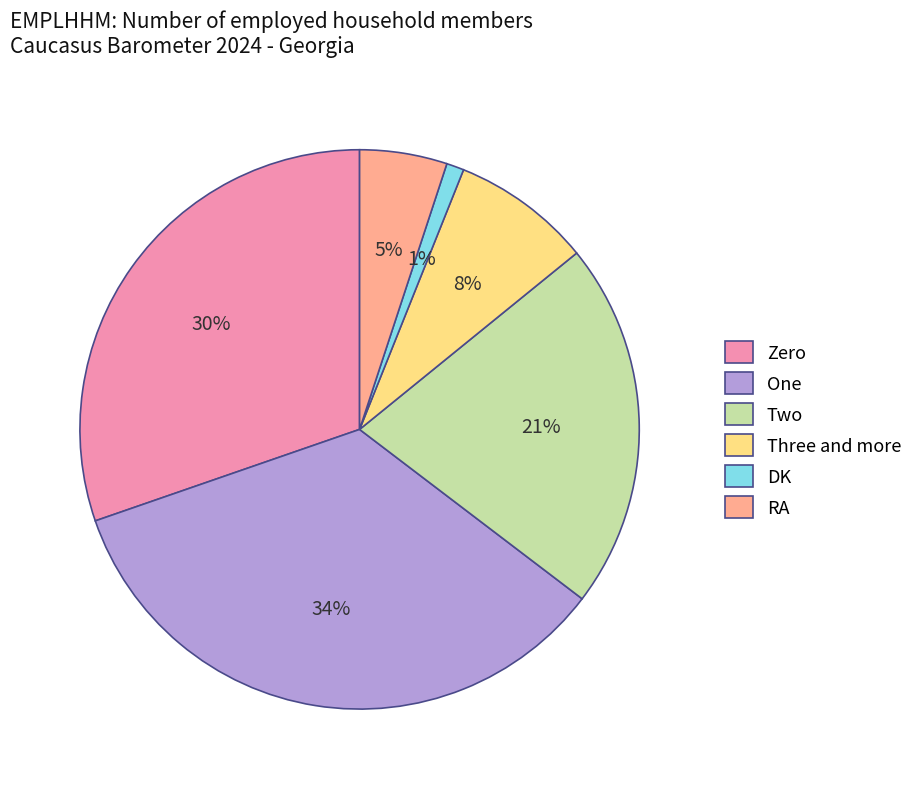

Count the number of slices in the pie.

6